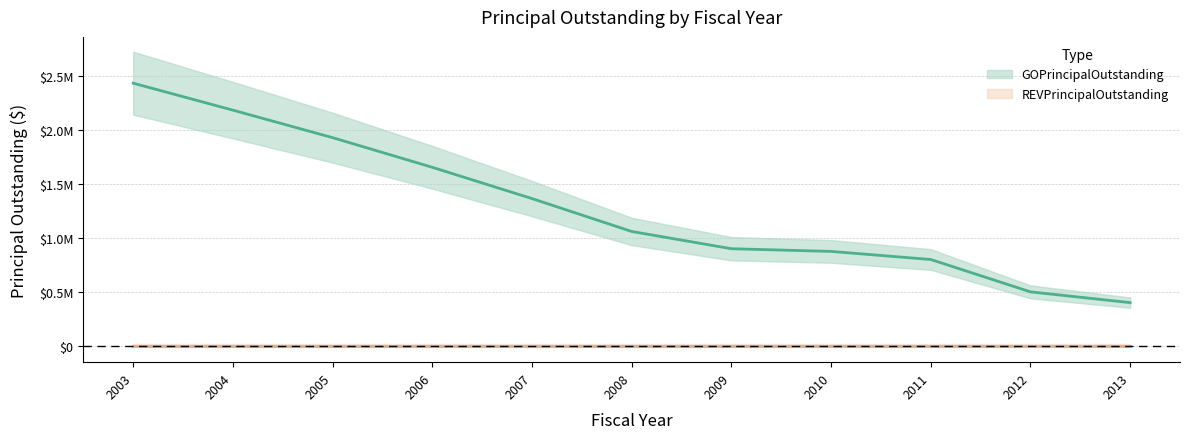

List the labels in order of value, largest first.

2003, 2004, 2005, 2006, 2007, 2008, 2009, 2010, 2011, 2012, 2013